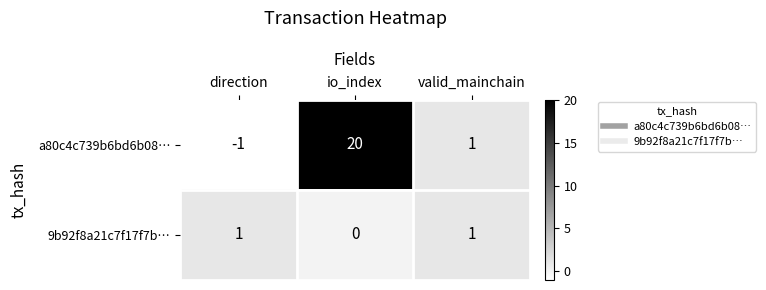

Rank the series by their maximum value, from lowest to highest.

9b92f8a21c7f17f7b…, a80c4c739b6bd6b08…